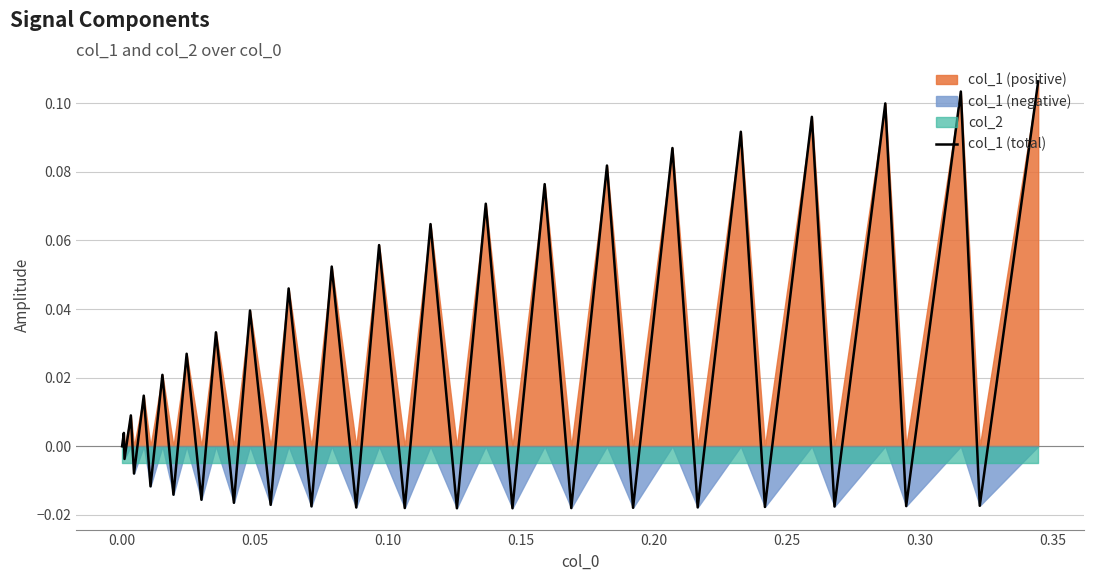

How many values are above zero?

20